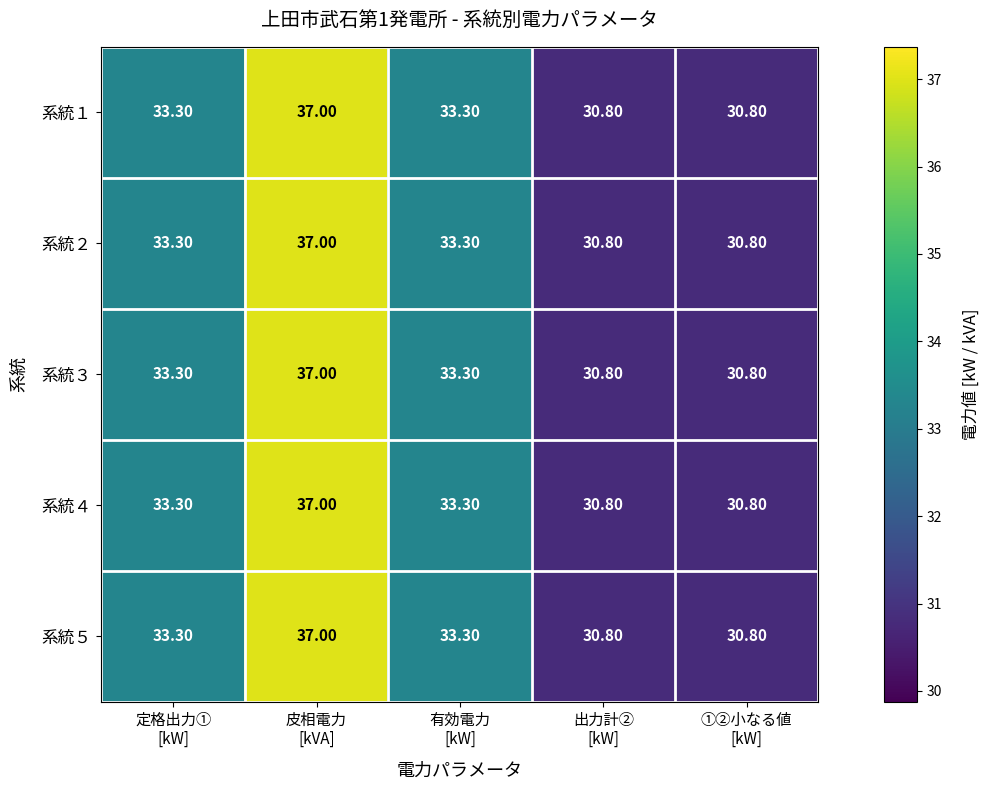

At how many categories does at least one series exceed 31?

3